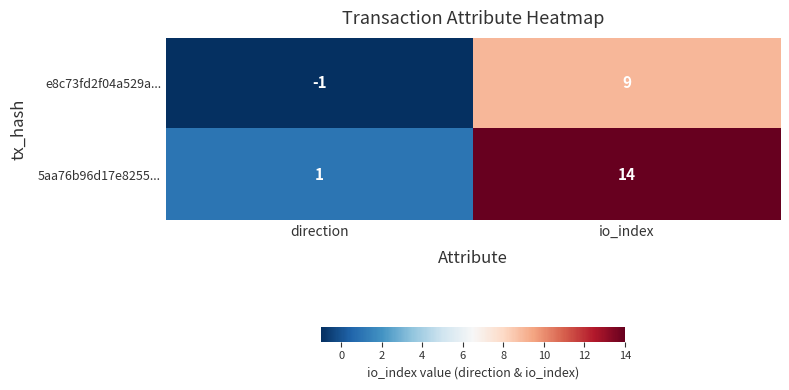

Rank the series by their average value, from lowest to highest.

e8c73fd2f04a529a..., 5aa76b96d17e8255...